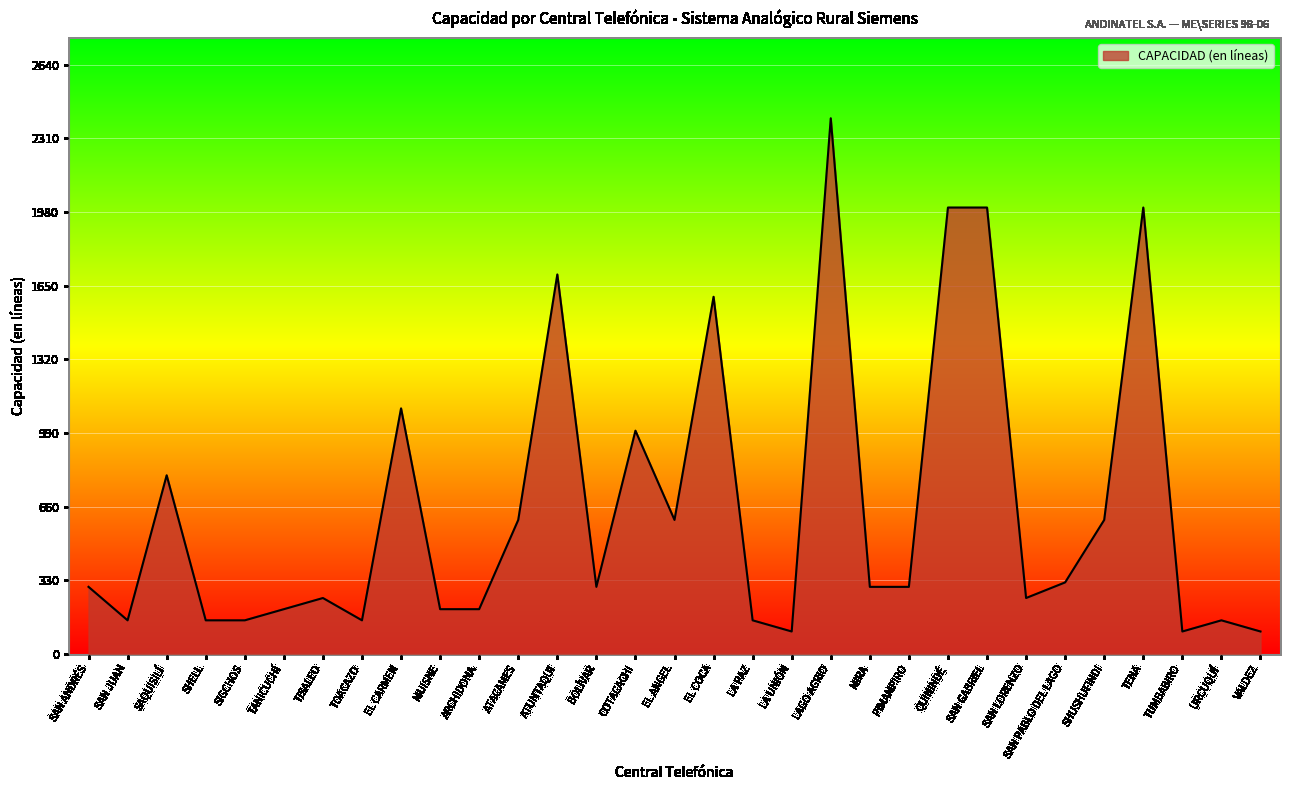

Reading left to right, extract all data points from this chart.

SAN ANDRÉS=300	SAN JUAN=150	SAQUISILÍ=800	SHELL=150	SIGCHOS=150	TANICUCHÍ=200	TISALEO=250	TOACAZO=150	EL CARMEN=1100	MUISNE=200	ARCHIDONA=200	ATACAMES=600	ATUNTAQUI=1700	BOLÍVAR=300	COTACACHI=1000	EL ANGEL=600	EL COCA=1600	LA PAZ=150	LA UNIÓN=100	LAGO AGRIO=2400	MIRA=300	PIMAMPIRO=300	QUININDÉ=2000	SAN GABRIEL=2000	SAN LORENZO=250	SAN PABLO DEL LAGO=320	SHUSHUFINDI=600	TENA=2000	TUMBABIRO=100	URCUQUÍ=150	VALDEZ=100